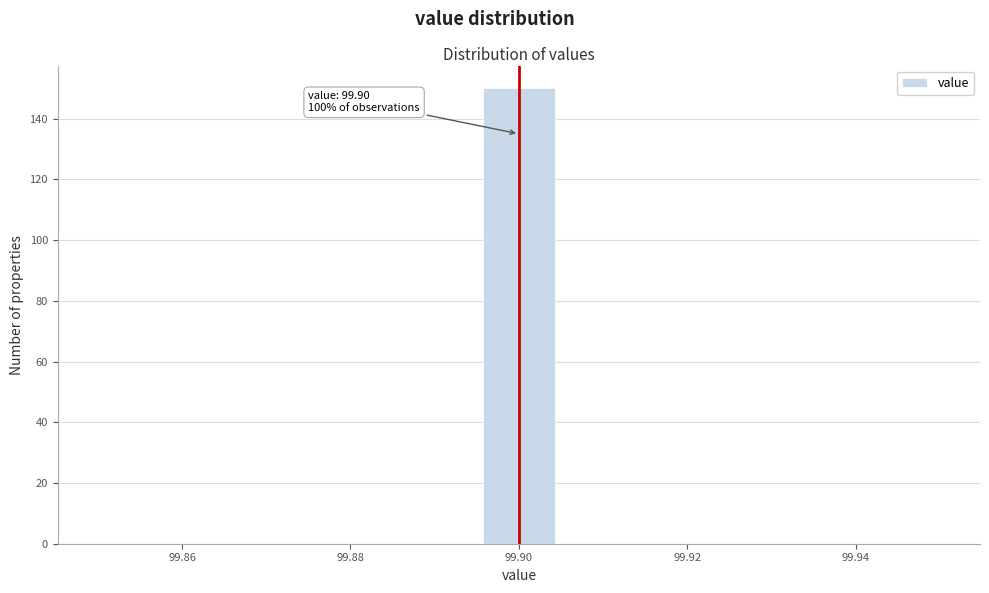

Which range on the x-axis has the tallest bar?

99.896 to 99.904